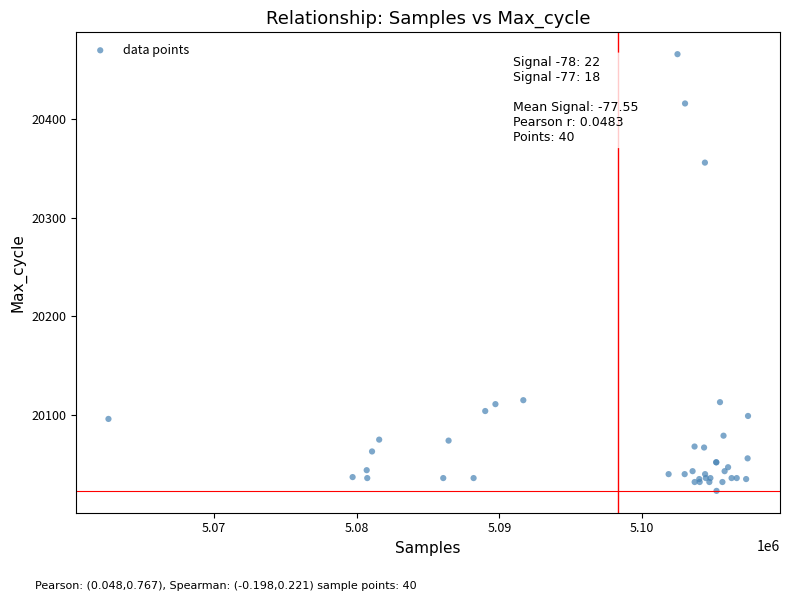

What Y value in the scatter plot is closest to 20244?

20356